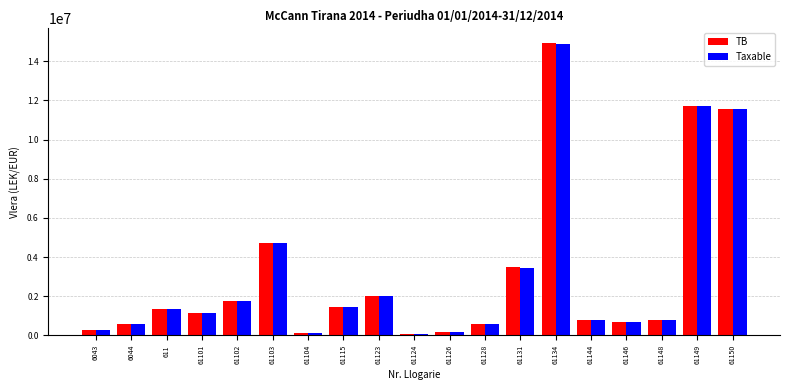

What is the maximum value for TB?

14931158.8